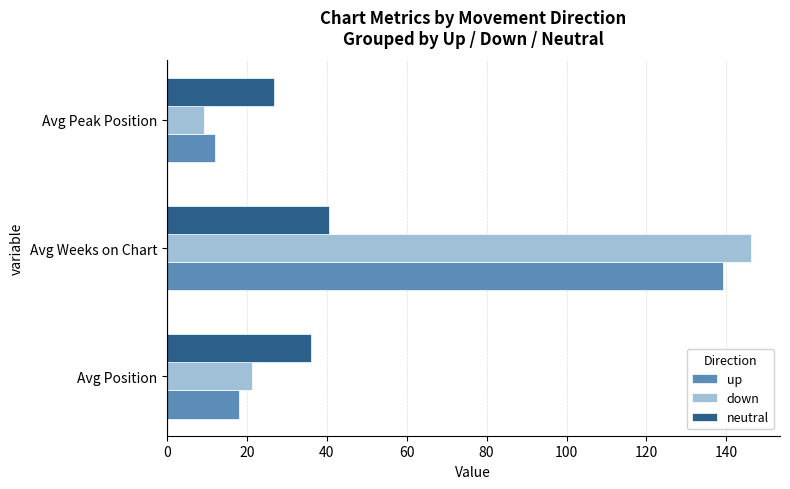

What are all the series names shown in the legend?

up, down, neutral